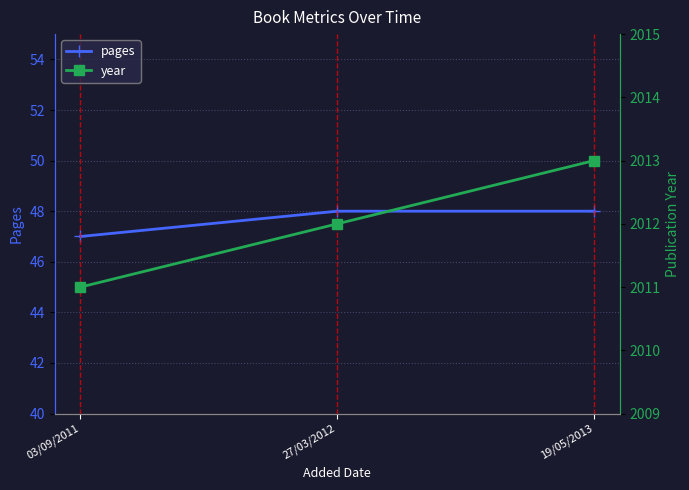

True or false: pages has a value of 83 at 03/09/2011.

False